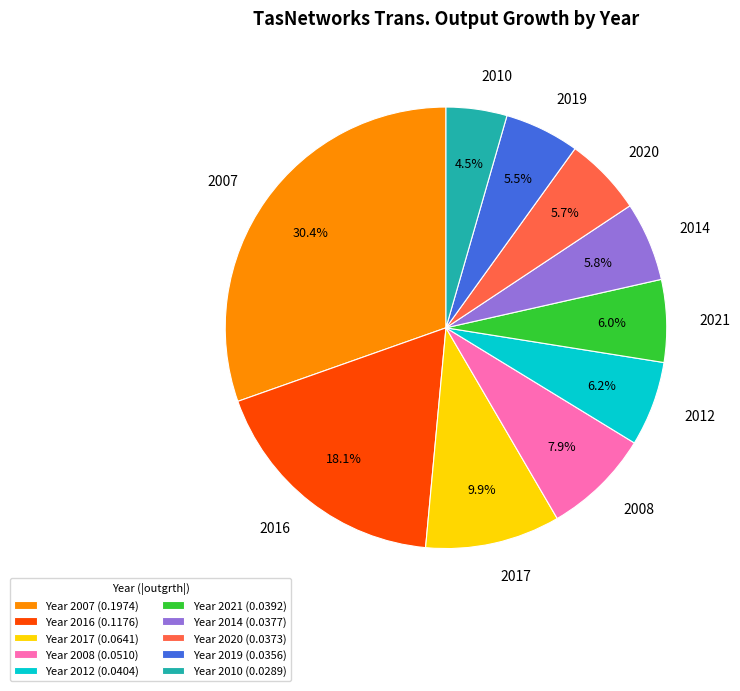

Does 2016 represent more than half of the total?

No